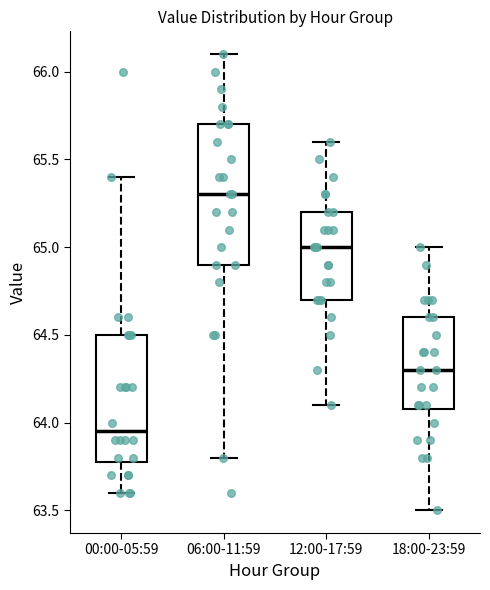

Which box has the lowest median line?

00:00-05:59